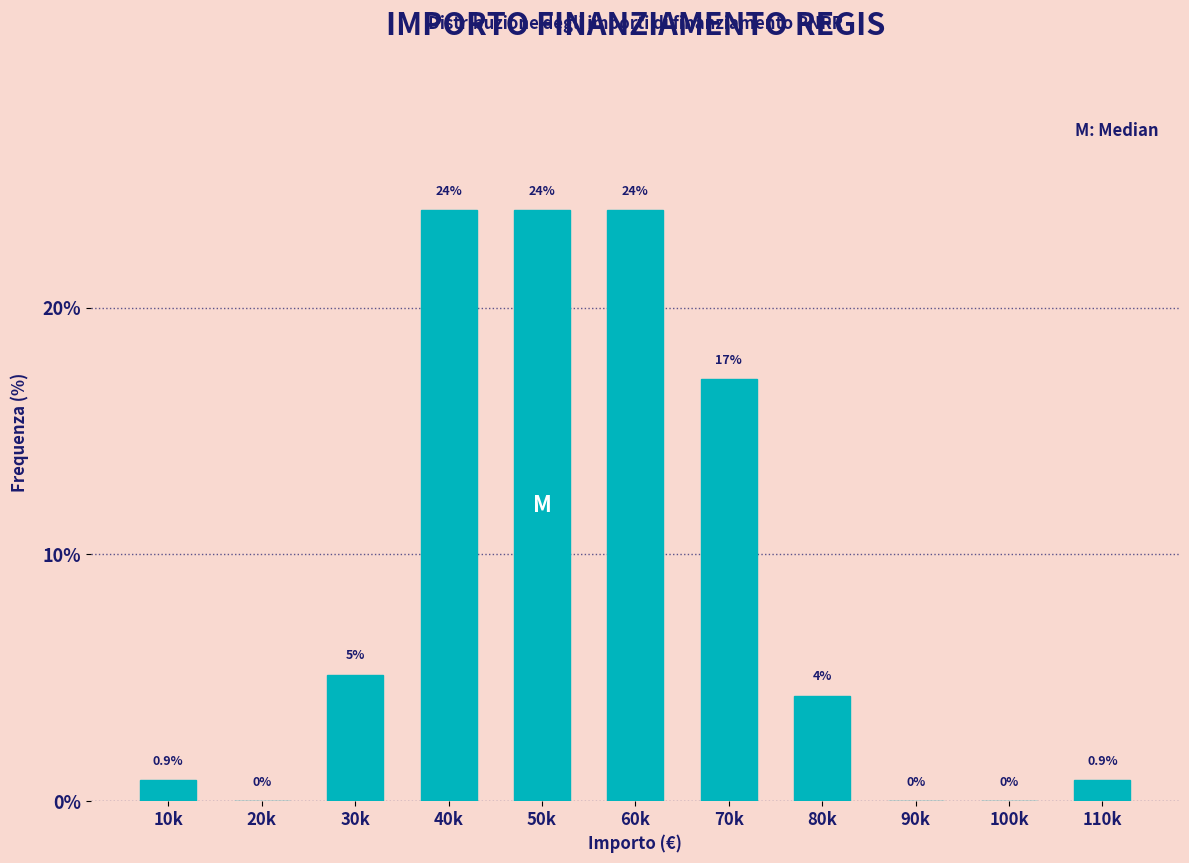

Where does the data first go above 4?

30k